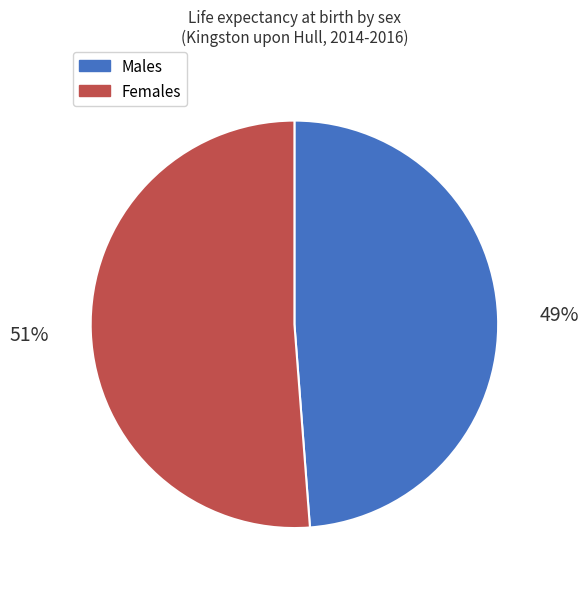

To the nearest percent, what percentage of the pie is Males?

49%